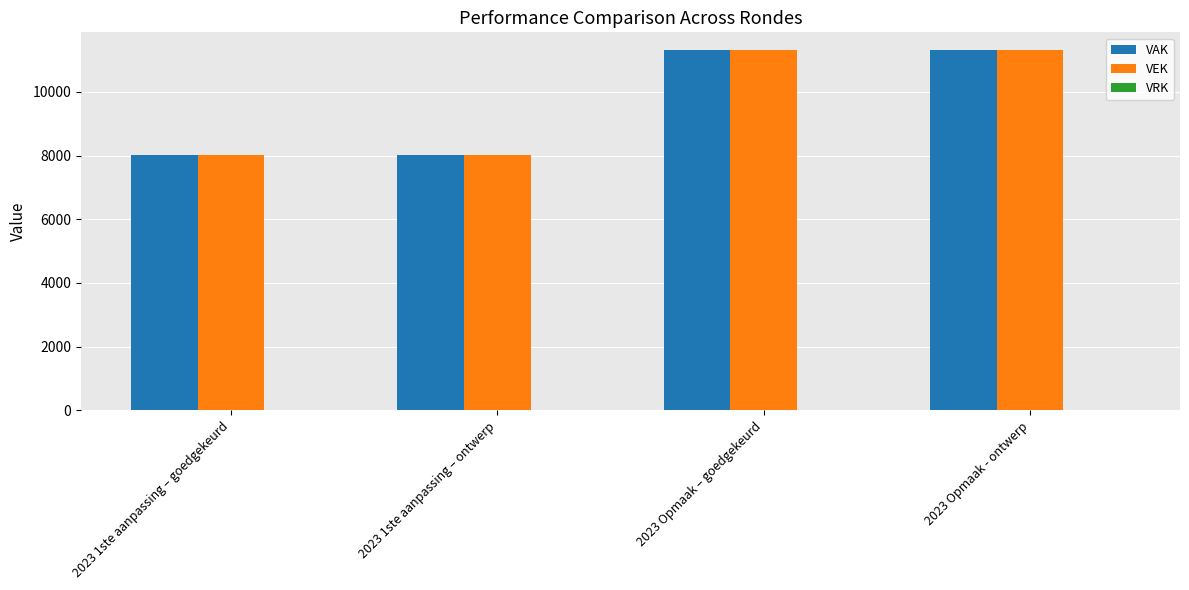

How many bars are there in each group?

2